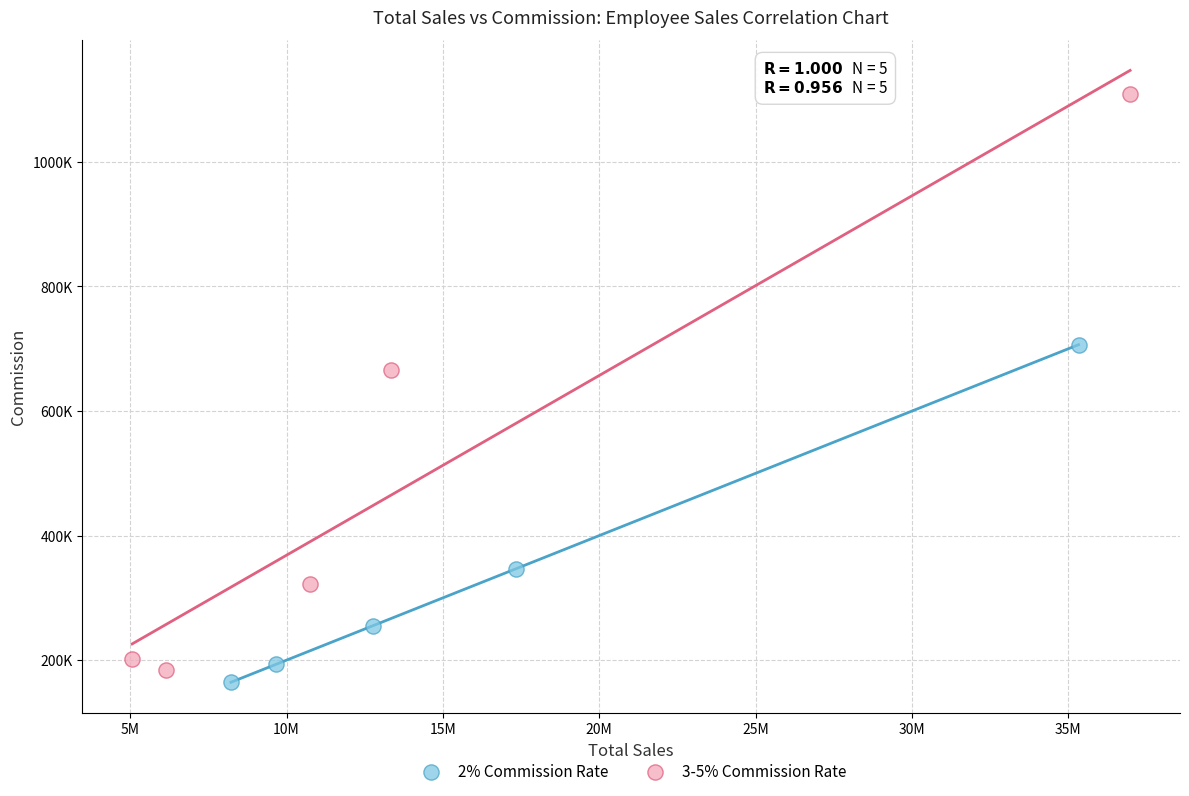

Which series contains the highest Y value?

3-5% Commission Rate